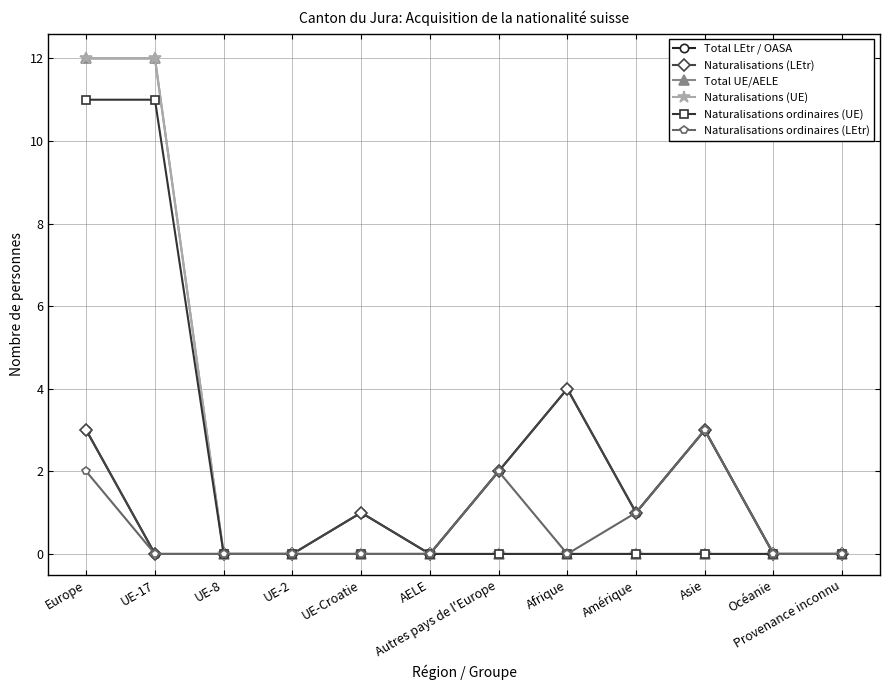

Reading right to left, list all the values displayed in this chart.

Total LEtr / OASA: Provenance inconnu=0	Océanie=0	Asie=3	Amérique=1	Afrique=4	Autres pays de l'Europe=2	AELE=0	UE-Croatie=1	UE-2=0	UE-8=0	UE-17=0	Europe=3
Naturalisations (LEtr): Provenance inconnu=0	Océanie=0	Asie=3	Amérique=1	Afrique=4	Autres pays de l'Europe=2	AELE=0	UE-Croatie=1	UE-2=0	UE-8=0	UE-17=0	Europe=3
Total UE/AELE: Provenance inconnu=0	Océanie=0	Asie=0	Amérique=0	Afrique=0	Autres pays de l'Europe=0	AELE=0	UE-Croatie=0	UE-2=0	UE-8=0	UE-17=12	Europe=12
Naturalisations (UE): Provenance inconnu=0	Océanie=0	Asie=0	Amérique=0	Afrique=0	Autres pays de l'Europe=0	AELE=0	UE-Croatie=0	UE-2=0	UE-8=0	UE-17=12	Europe=12
Naturalisations ordinaires (UE): Provenance inconnu=0	Océanie=0	Asie=0	Amérique=0	Afrique=0	Autres pays de l'Europe=0	AELE=0	UE-Croatie=0	UE-2=0	UE-8=0	UE-17=11	Europe=11
Naturalisations ordinaires (LEtr): Provenance inconnu=0	Océanie=0	Asie=3	Amérique=1	Afrique=0	Autres pays de l'Europe=2	AELE=0	UE-Croatie=0	UE-2=0	UE-8=0	UE-17=0	Europe=2